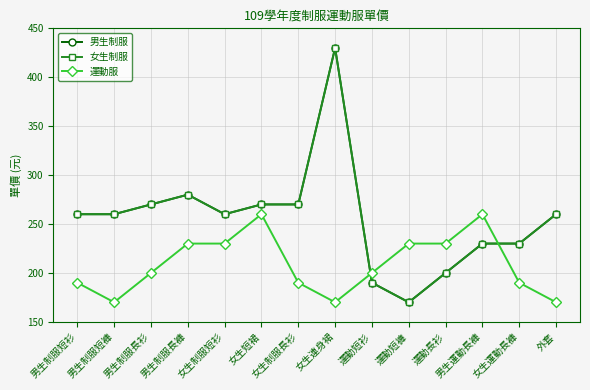

Does the chart have visible grid lines?

Yes